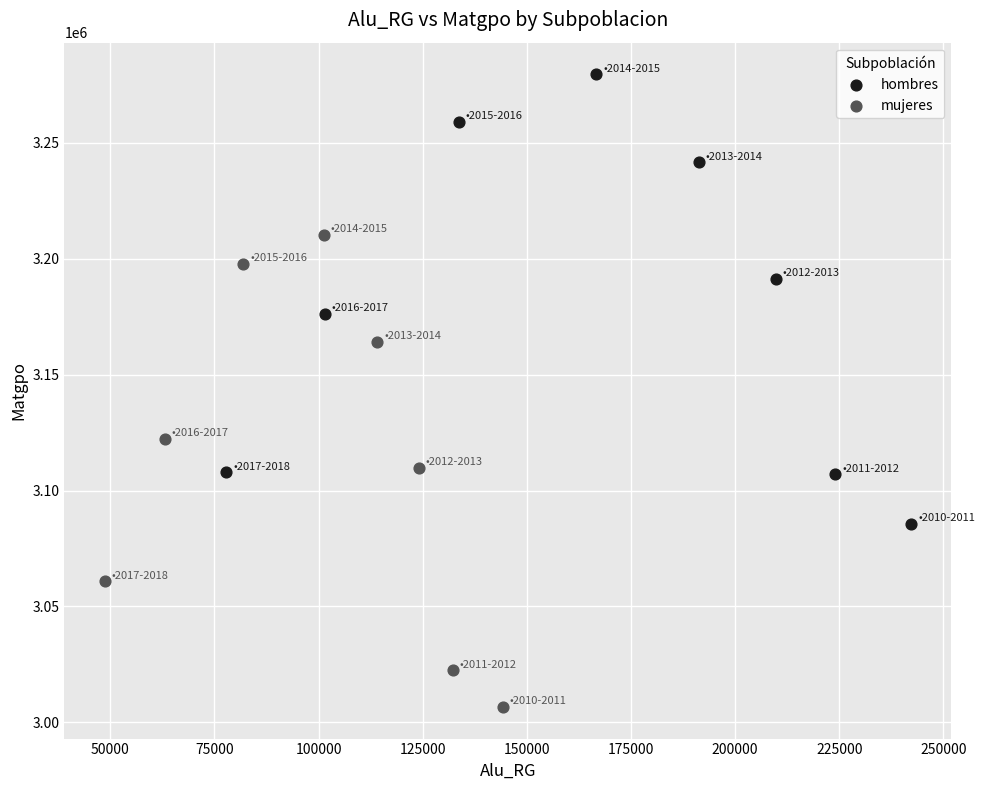

Which series contains the lowest Y value?

mujeres